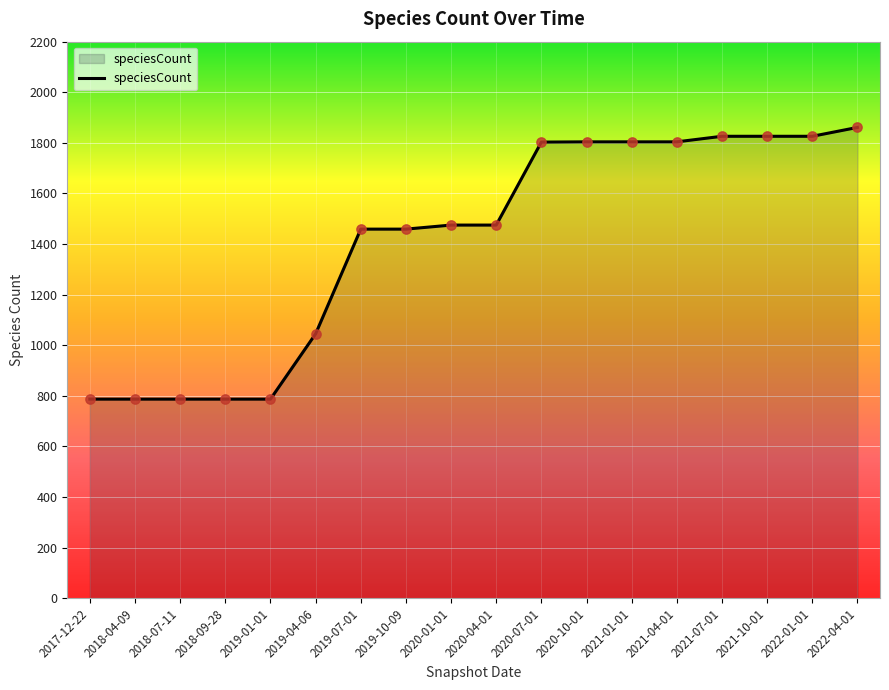

What is the change in value from 2017-12-22 to 2019-04-06?

+258